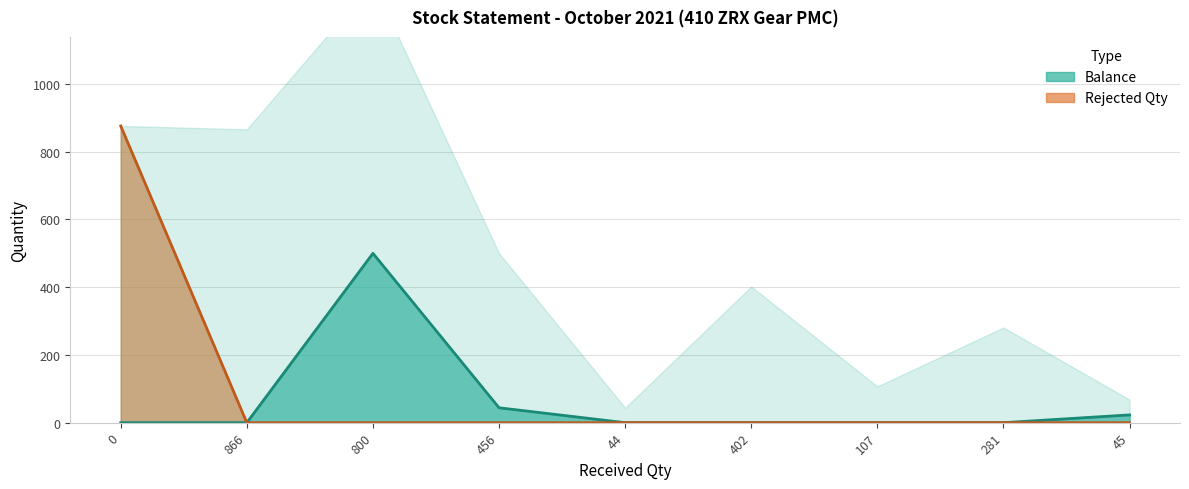

Which series has the largest total across all categories?

Rejected Qty